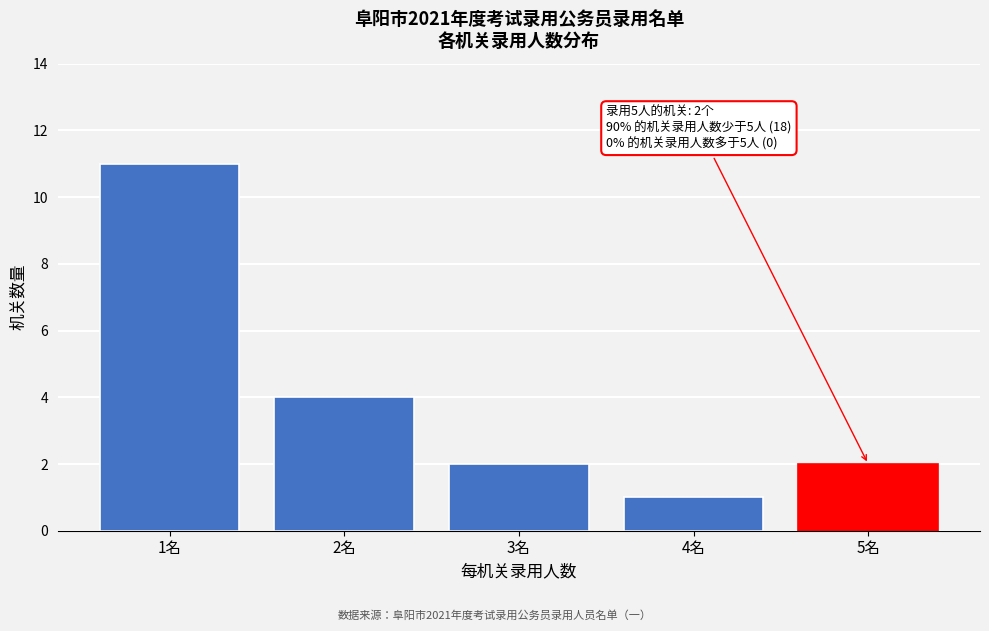

Reading left to right, list all the values displayed in this chart.

11	4	2	1	2